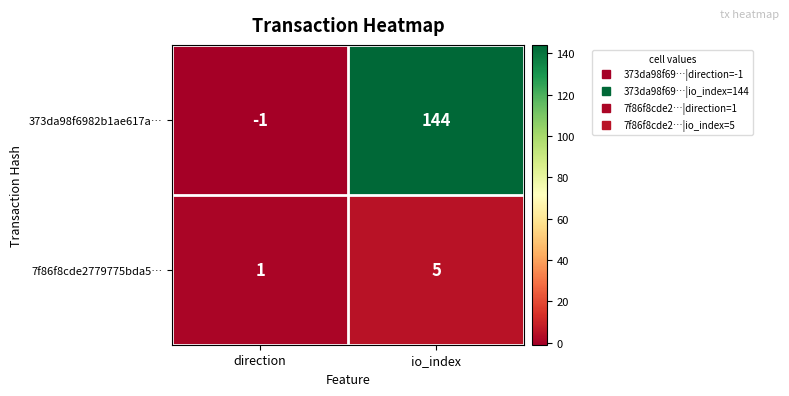

What is the difference between the maximum and minimum values in the 373da98f6982b1ae617a… series?

145